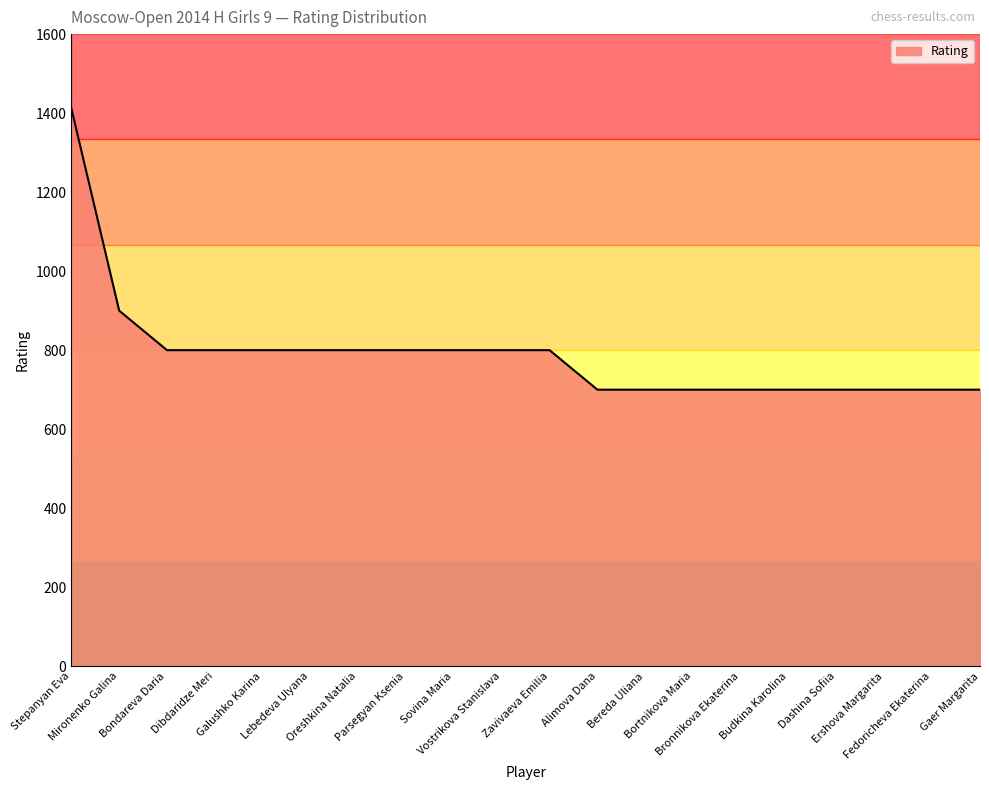

Reading left to right, transcribe all the data shown in this chart.

Stepanyan Eva=1412	Mironenko Galina=900	Bondareva Daria=800	Dibdaridze Meri=800	Galushko Karina=800	Lebedeva Ulyana=800	Oreshkina Natalia=800	Parsegyan Ksenia=800	Sovina Maria=800	Vostrikova Stanislava=800	Zavivaeva Emilia=800	Alimova Dana=700	Bereda Uliana=700	Bortnikova Maria=700	Bronnikova Ekaterina=700	Budkina Karolina=700	Dashina Sofiia=700	Ershova Margarita=700	Fedoricheva Ekaterina=700	Gaer Margarita=700